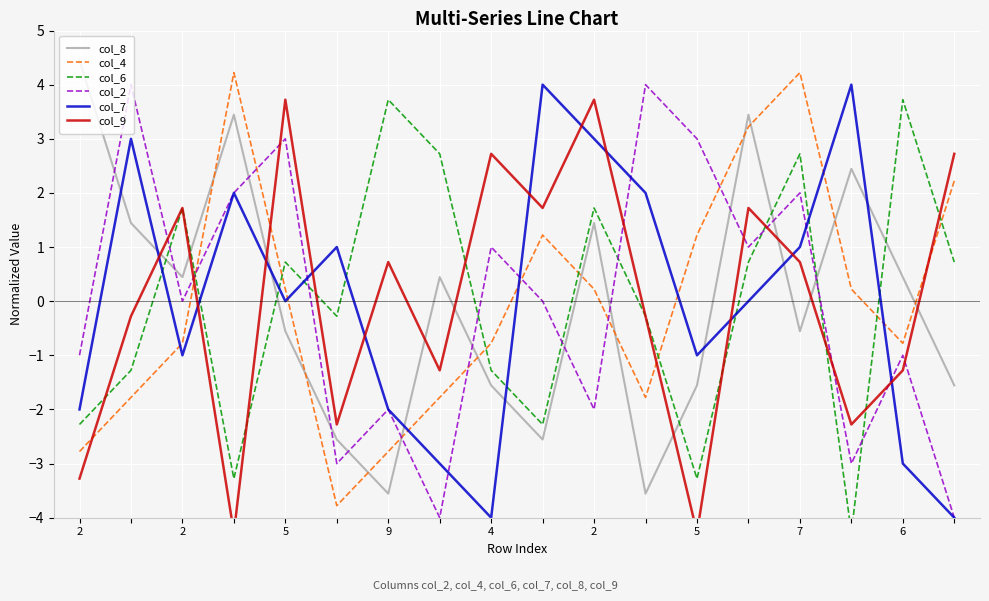

What is the lowest value of the col_6 series?

-4.3